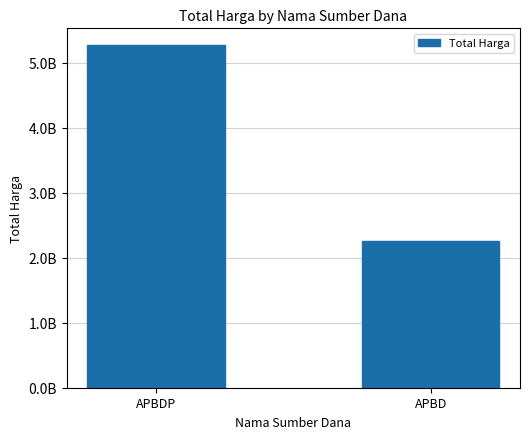

What is the sum of all values?

7518497085